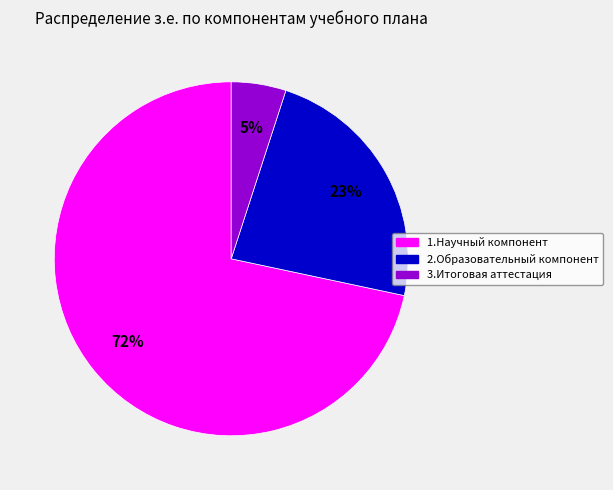

Is it true that 1.Научный компонент is 81% of the pie?

False